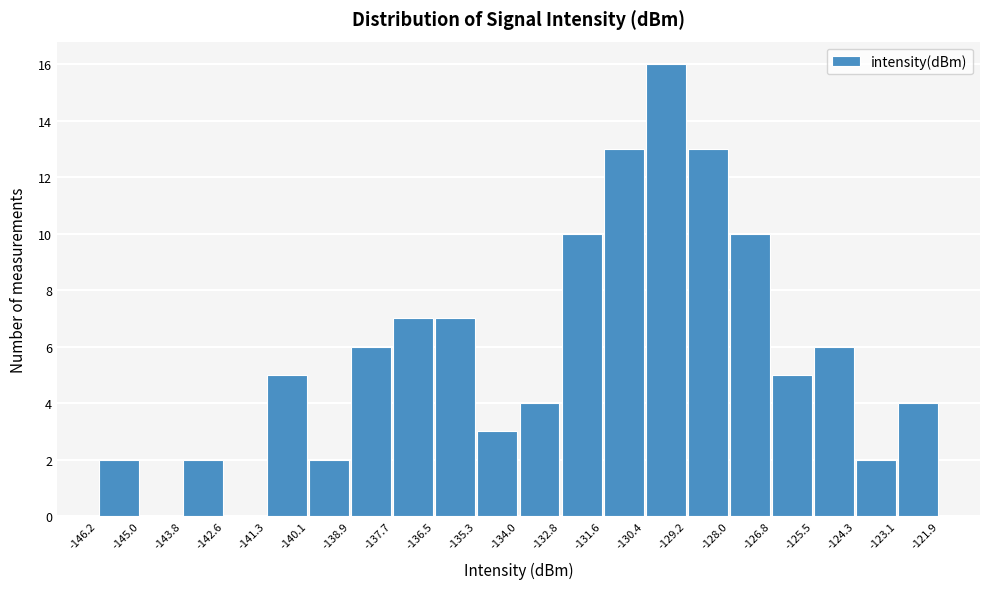

Reading left to right, list every bar in this chart as the range it spans on the x-axis followed by its height. The values are not printed on the chart, so give them approximately, as read against the axis.

-146.2 to -145.0: 2
-145.0 to -143.8: 0
-143.8 to -142.6: 2
-142.6 to -141.3: 0
-141.3 to -140.1: 5
-140.1 to -138.9: 2
-138.9 to -137.7: 6
-137.7 to -136.5: 7
-136.5 to -135.3: 7
-135.3 to -134.0: 3
-134.0 to -132.8: 4
-132.8 to -131.6: 10
-131.6 to -130.4: 13
-130.4 to -129.2: 16
-129.2 to -128.0: 13
-128.0 to -126.8: 10
-126.8 to -125.5: 5
-125.5 to -124.3: 6
-124.3 to -123.1: 2
-123.1 to -121.9: 4